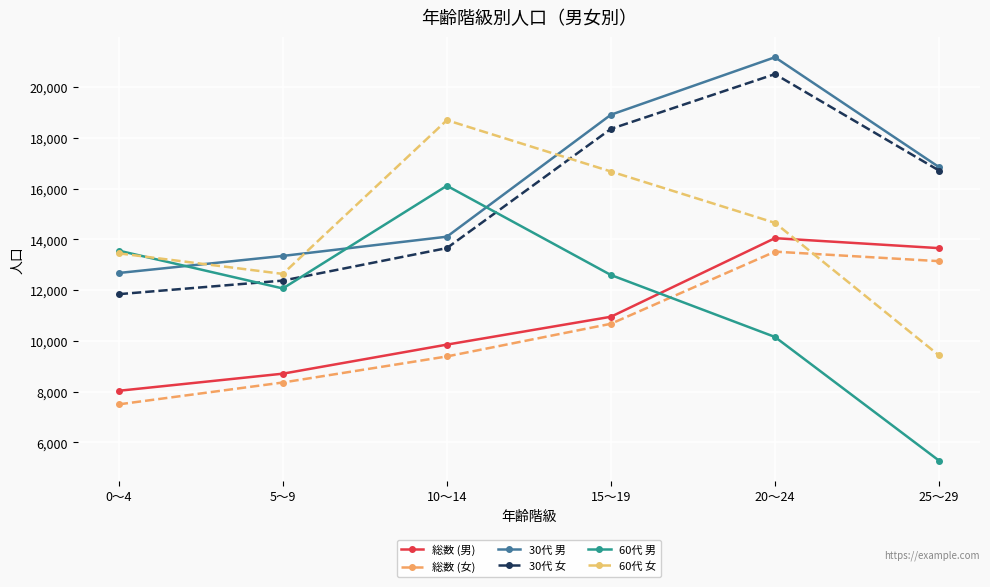

What position from the right is 25～29?

1